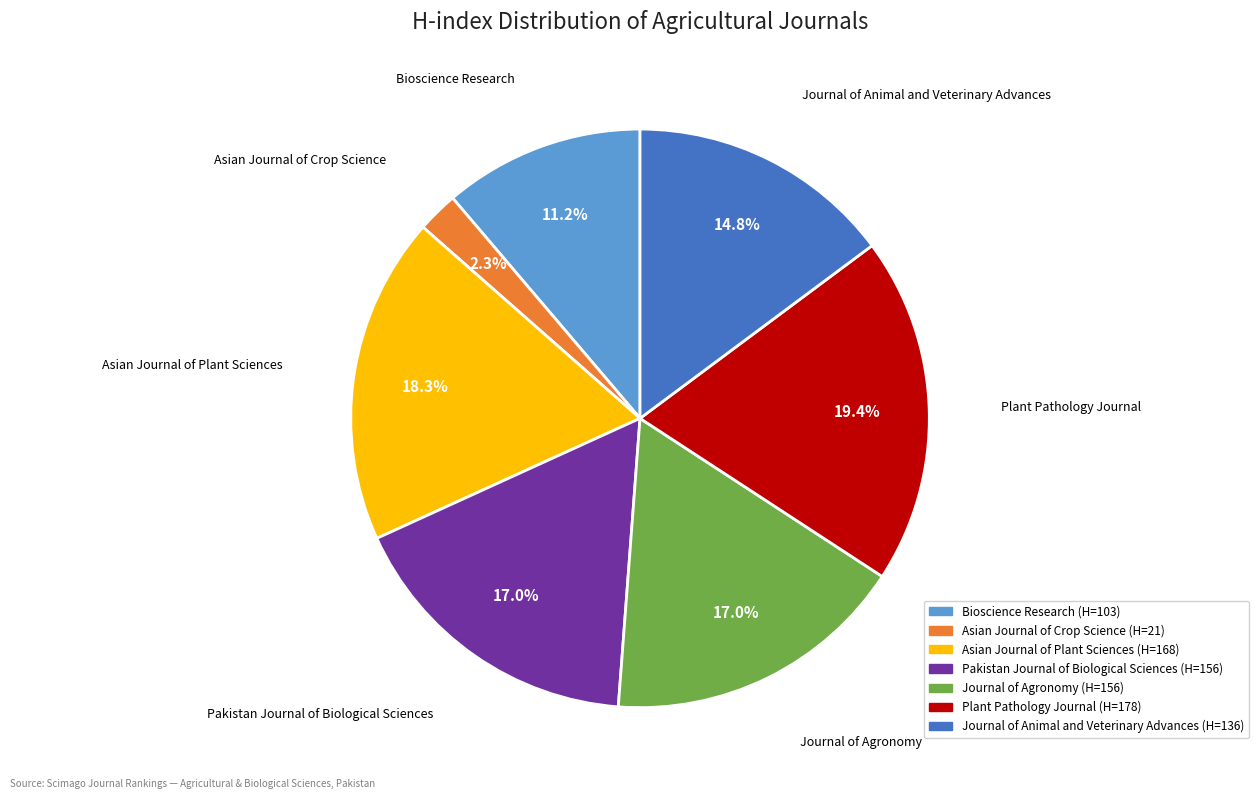

What percentage is the Pakistan Journal of Biological Sciences slice, to the nearest percent?

17%